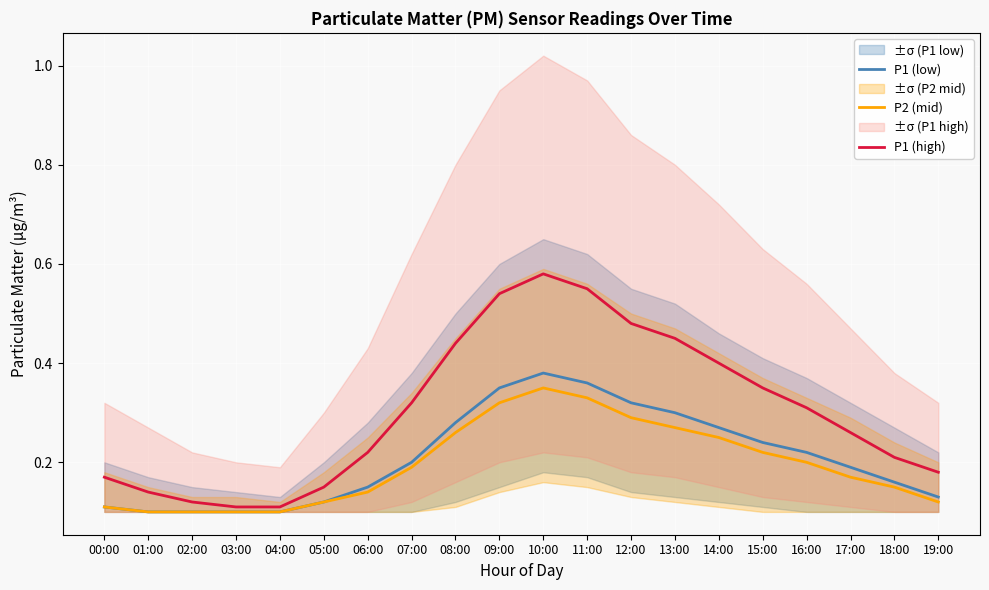

What is the smallest value displayed?

0.1